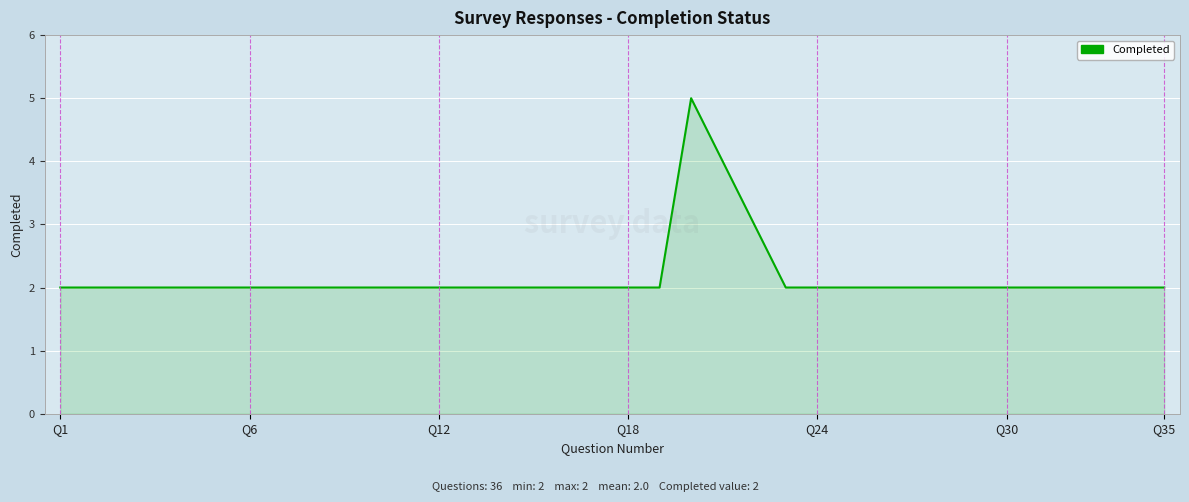

What is the maximum value shown in the chart?

5